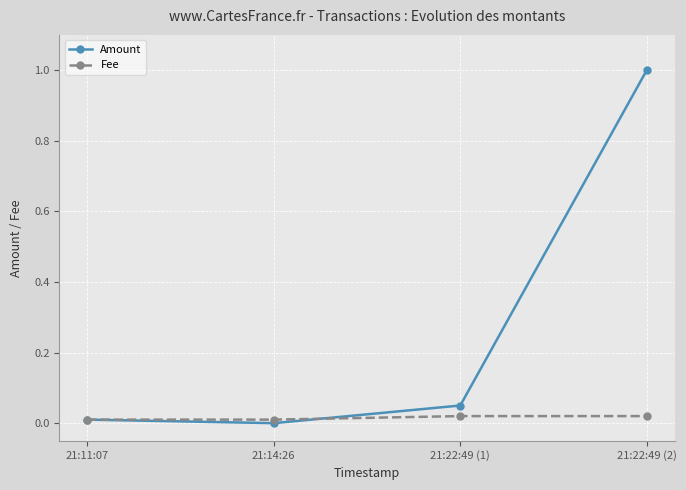

After their last crossing, which series has the higher values: Fee or Amount?

Amount